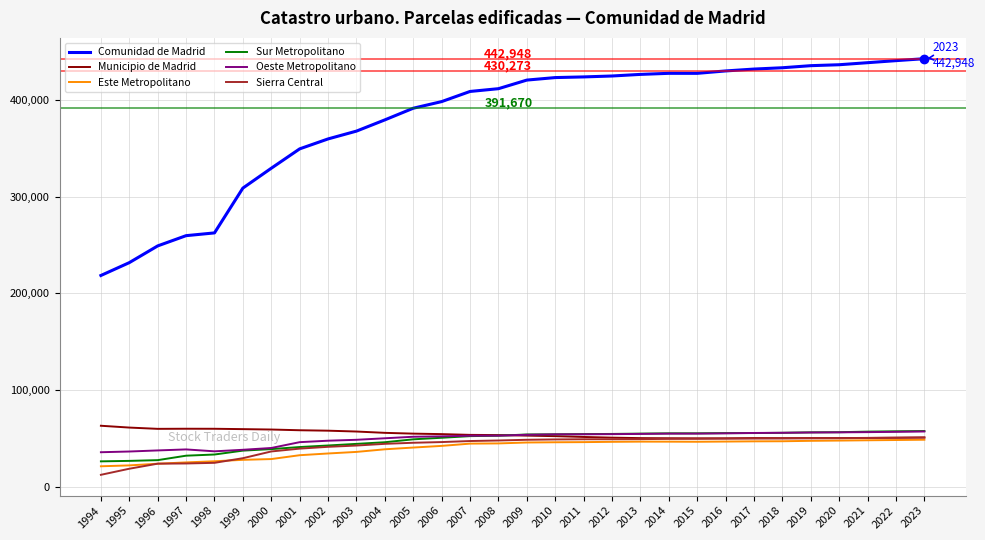

What is the difference between the highest and lowest values at 2016?

383700